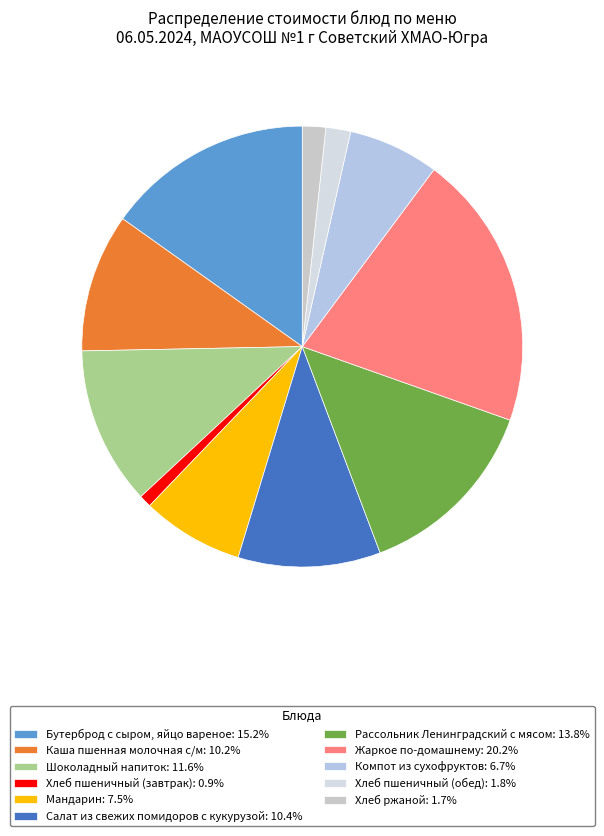

What percentage is NOT represented by Хлеб ржаной?

98.3%